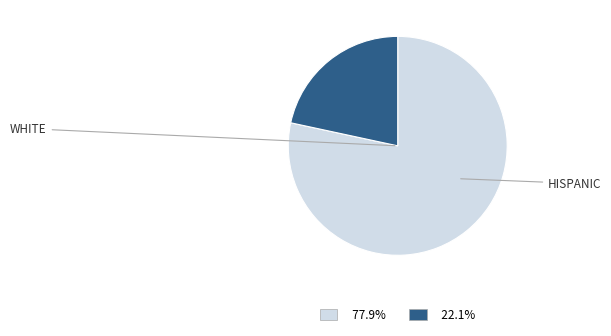

Is there any slice that represents more than half of the pie?

Yes